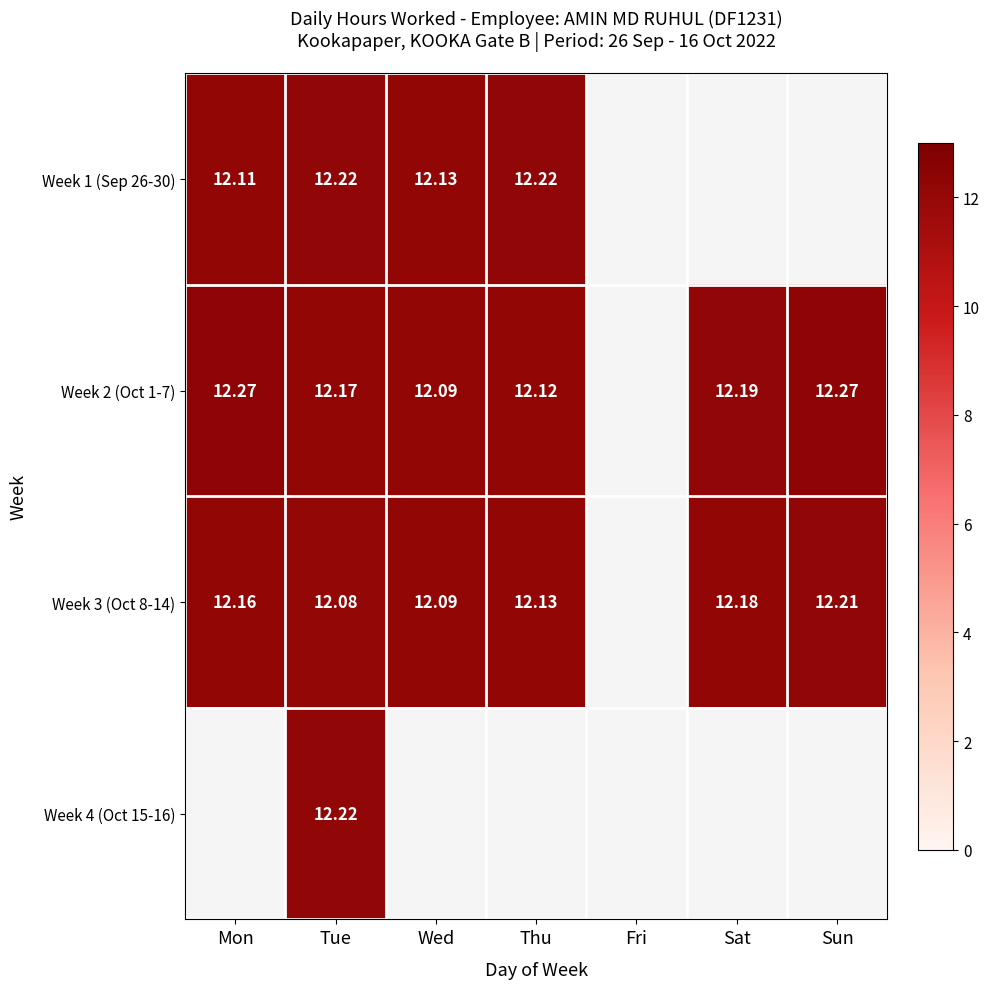

How many series are shown in this chart?

4